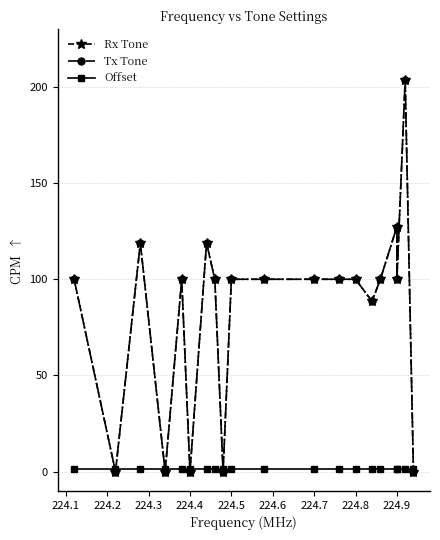

In Rx Tone, how many points are higher than both neighbors (excluding endpoints)?

5